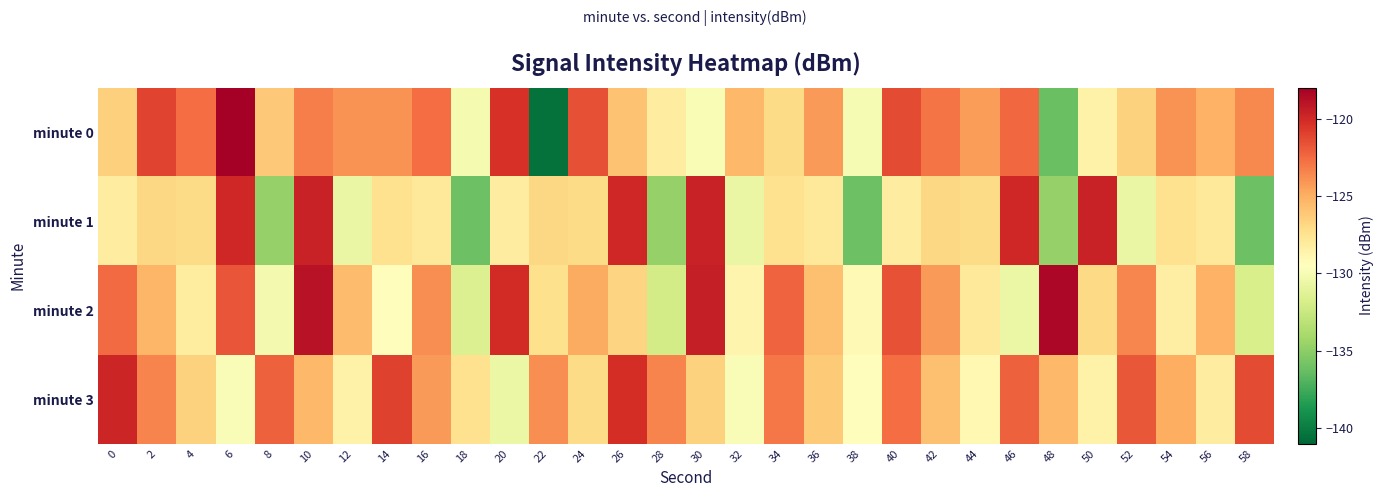

List the series in order of their peak value, lowest first.

minute 3, minute 1, minute 2, minute 0